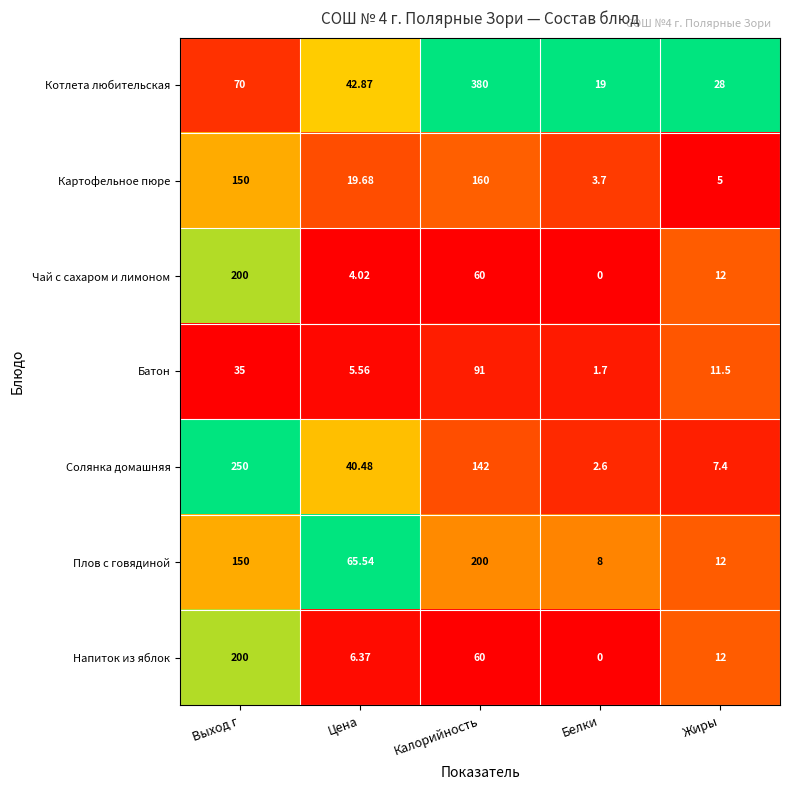

Rank the categories by Картофельное пюре value from lowest to highest.

Белки, Жиры, Цена, Выход г, Калорийность